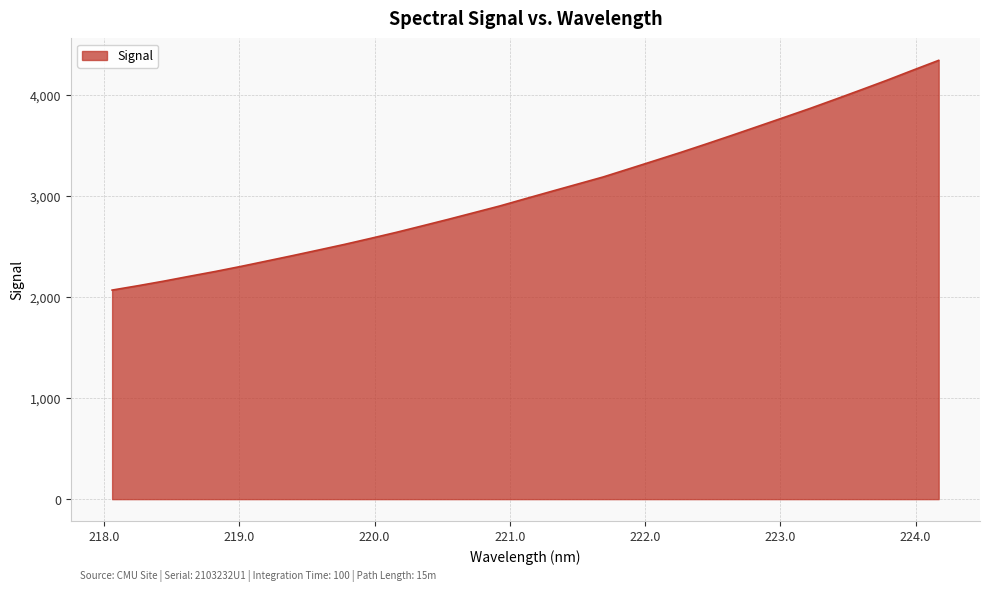

What is the greatest value displayed?

4346.7